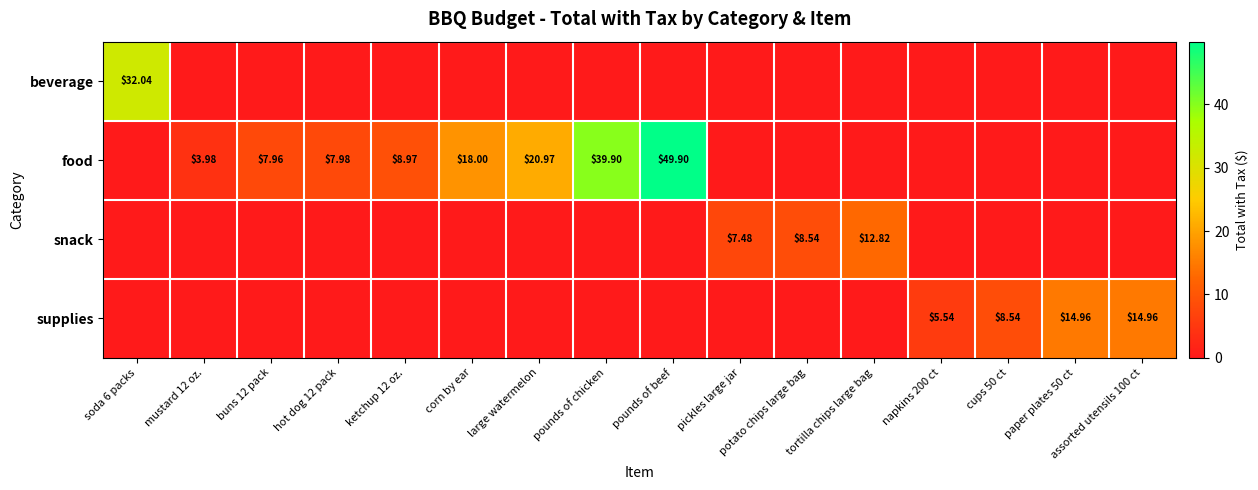

What is the average value of the beverage series?

2.0